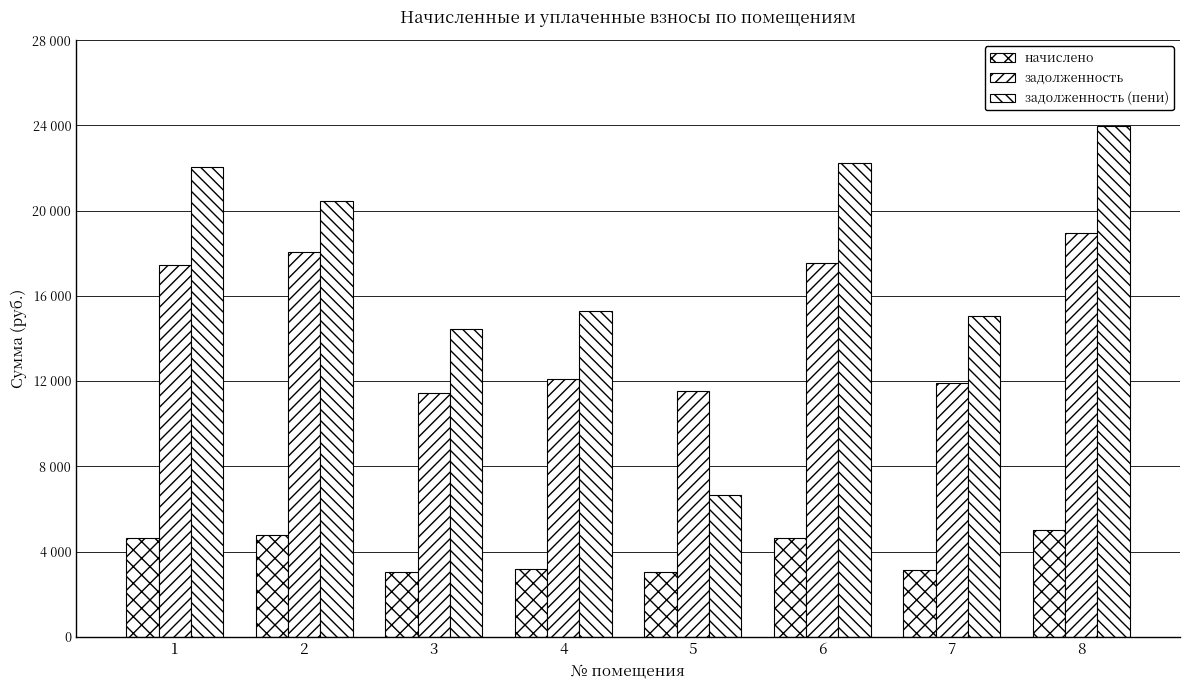

Are the bars grouped side by side (vs. stacked)?

Yes